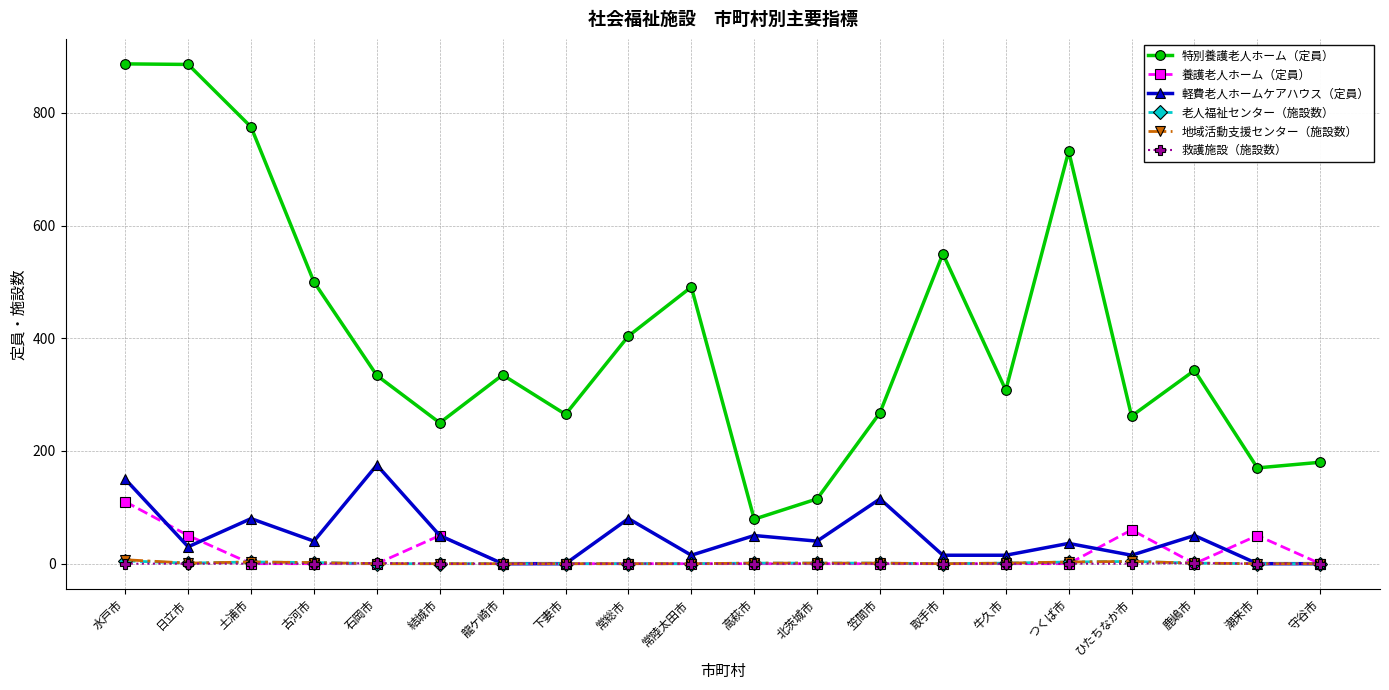

True or false: 老人福祉センター（施設数） has a value of 0 at 龍ケ崎市.

True